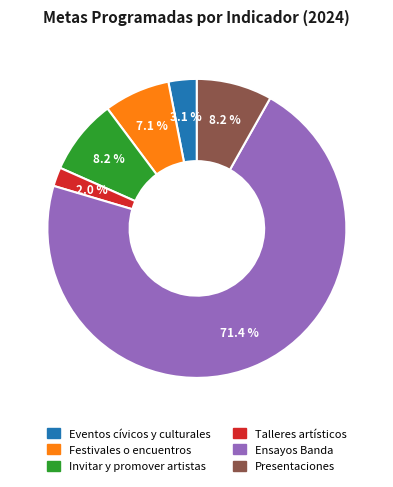

Does any single category account for the majority?

Yes